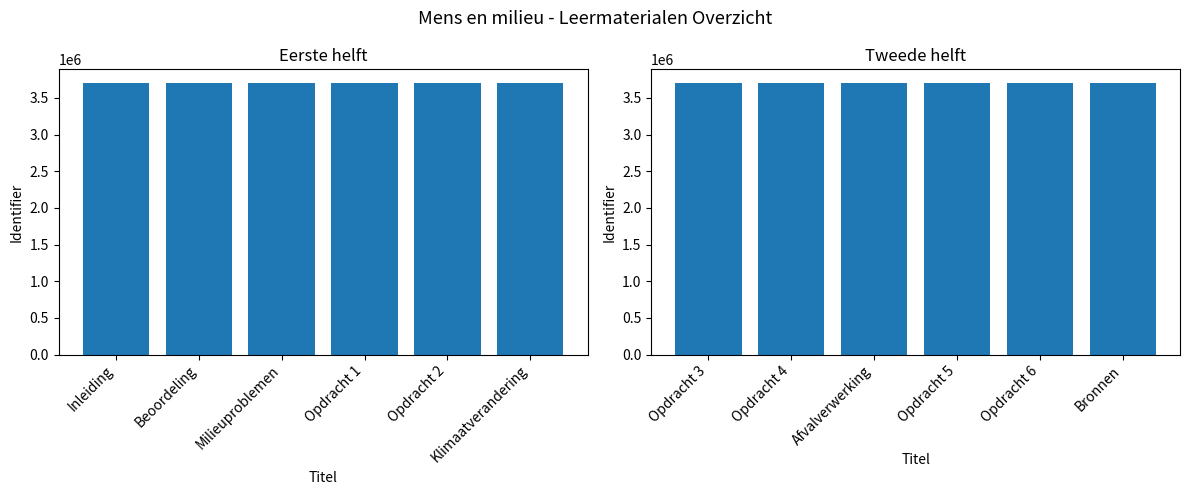

What is the difference between the maximum and second lowest values in the Identifier (eerste helft) series?

13